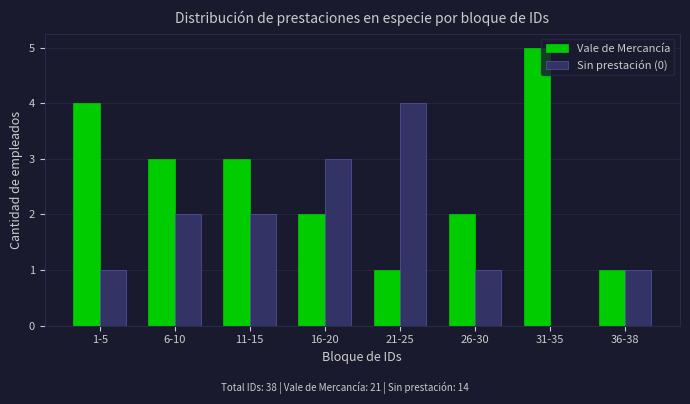

What is the maximum value shown in the chart?

5